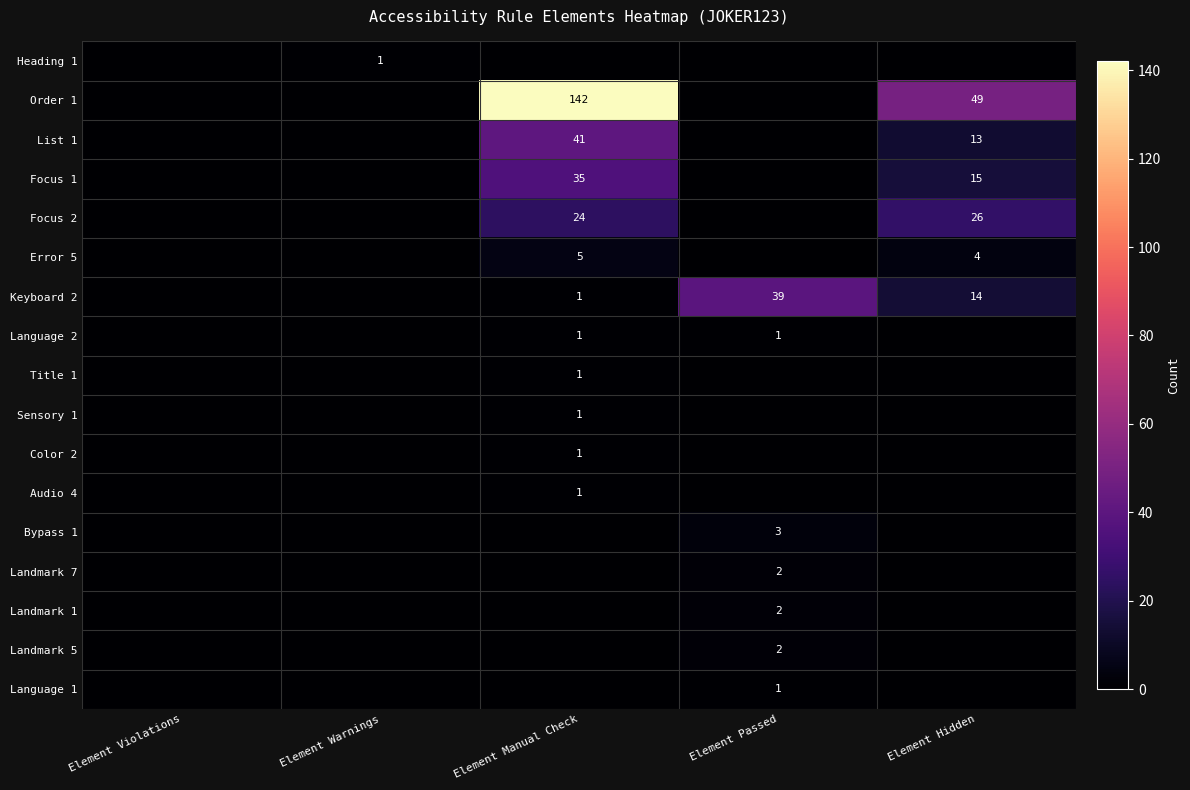

Is it true that Audio 4 equals 1 at Element Manual Check?

True